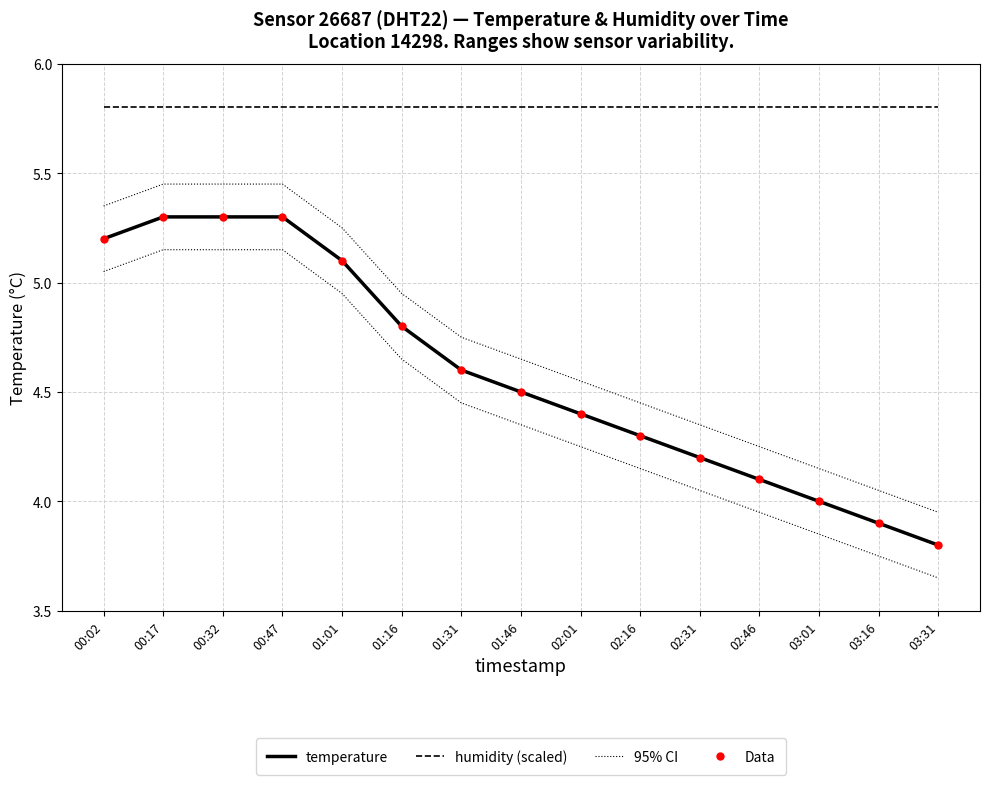

Which series has the largest total across all categories?

humidity (scaled)